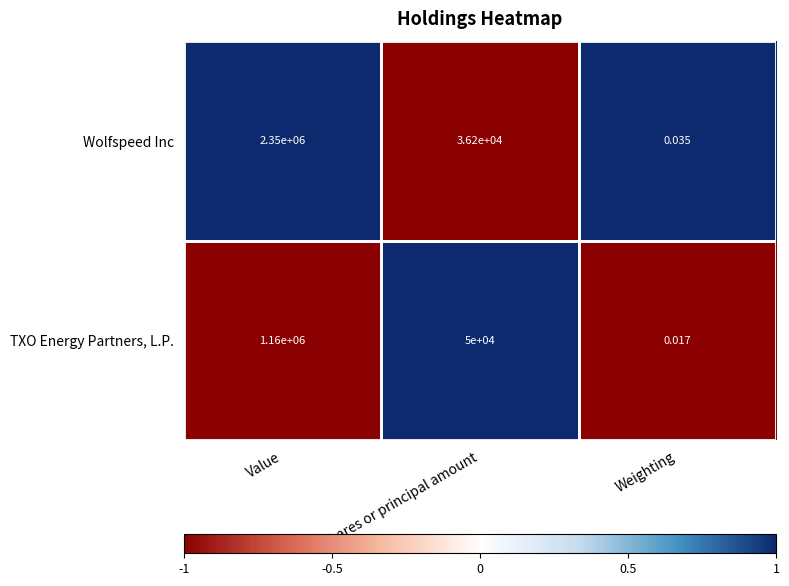

At which category does the chart reach its minimum across all series?

Weighting